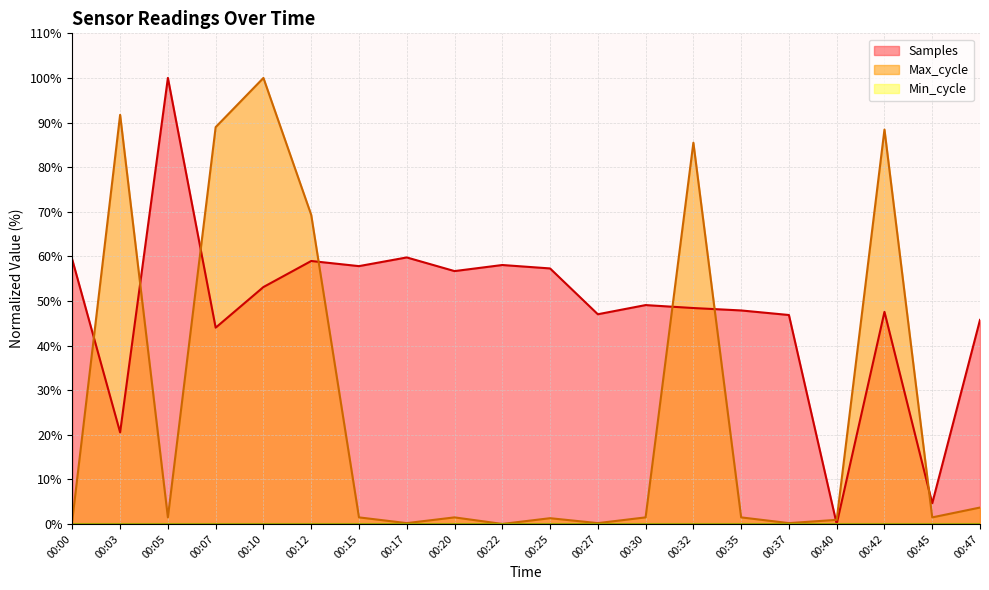

Reading left to right, extract all data points from this chart.

Samples: 00:00=59.2	00:03=20.5	00:05=100.0	00:07=44.0	00:10=53.1	00:12=59.0	00:15=57.8	00:17=59.8	00:20=56.7	00:22=58.1	00:25=57.3	00:27=47.0	00:30=49.1	00:32=48.4	00:35=47.9	00:37=46.8	00:40=0.0	00:42=47.6	00:45=4.6	00:47=45.7
Max_cycle: 00:00=0.9	00:03=91.7	00:05=1.5	00:07=89.0	00:10=100.0	00:12=69.3	00:15=1.5	00:17=0.2	00:20=1.5	00:22=0.0	00:25=1.3	00:27=0.2	00:30=1.5	00:32=85.5	00:35=1.5	00:37=0.2	00:40=0.9	00:42=88.4	00:45=1.5	00:47=3.7